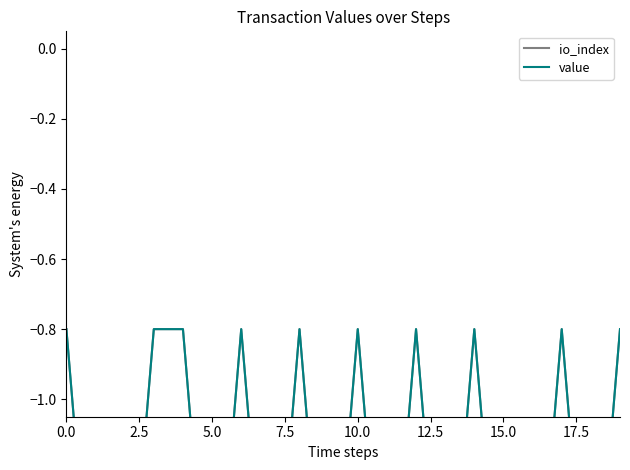

Rank the series by their maximum value, from lowest to highest.

io_index, value